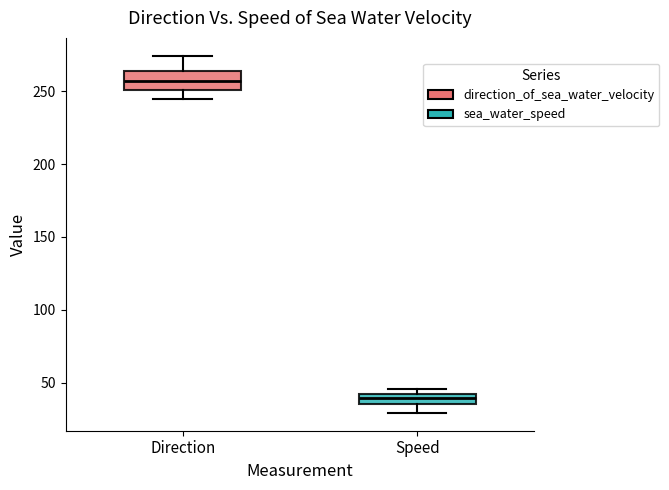

Where is the lower edge of the box for Speed on the y-axis? The values are not printed on the chart, so give them approximately, as read against the axis.

35